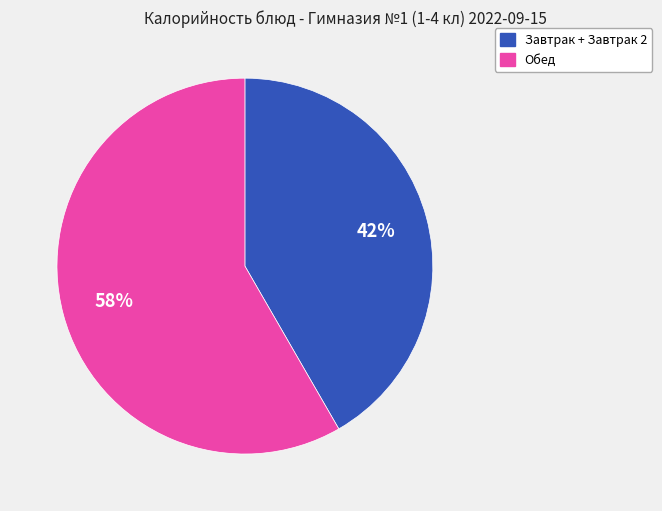

Does any single category account for the majority?

Yes